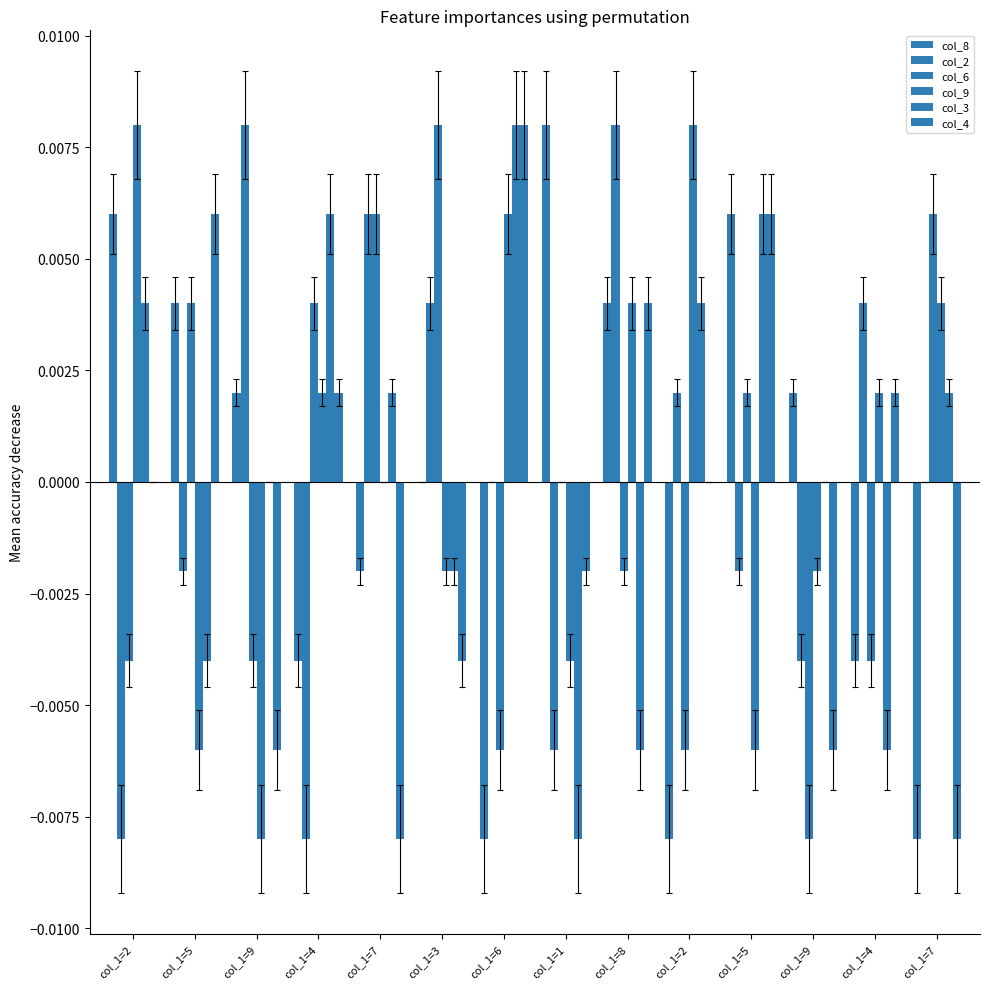

Count the number of data series in this chart.

6